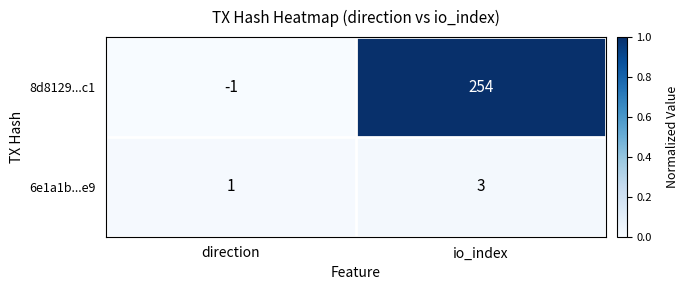

Which series changed the most between direction and io_index?

8d8129...c1